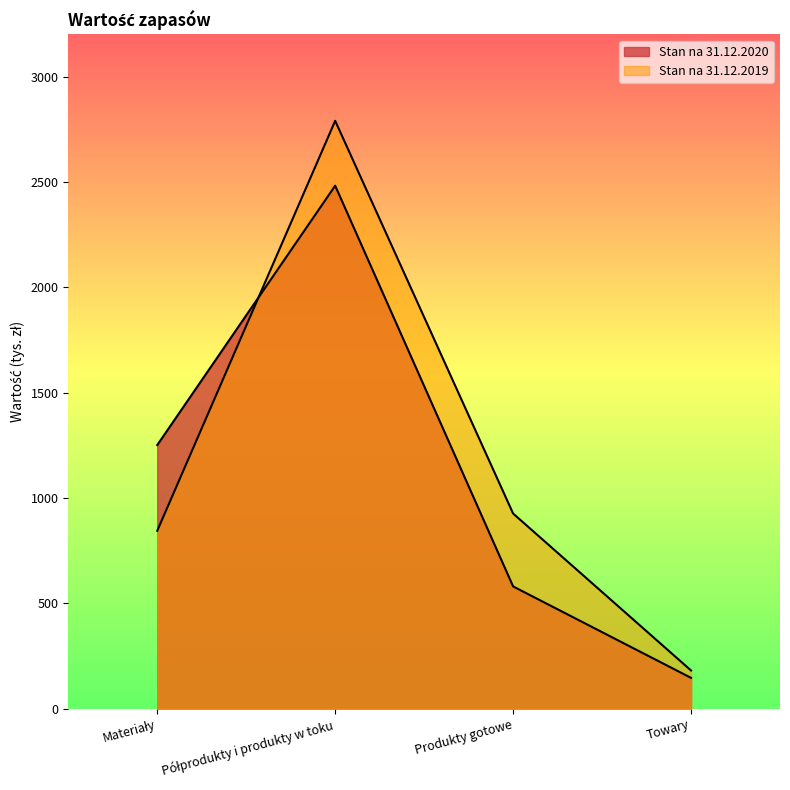

What is the label of the 3rd point from the right?

Półprodukty i produkty w toku